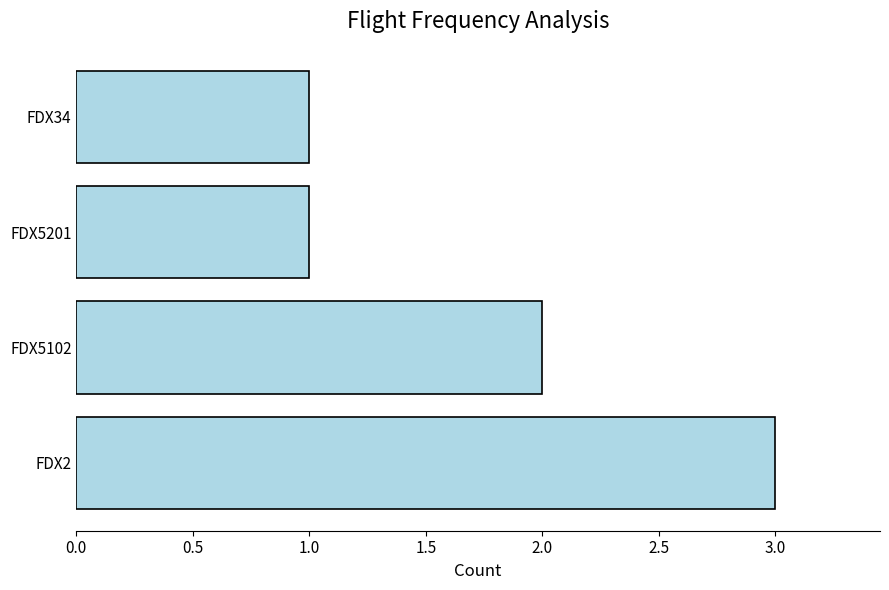

The chart shows a value of 2 at FDX5102. True or false?

True